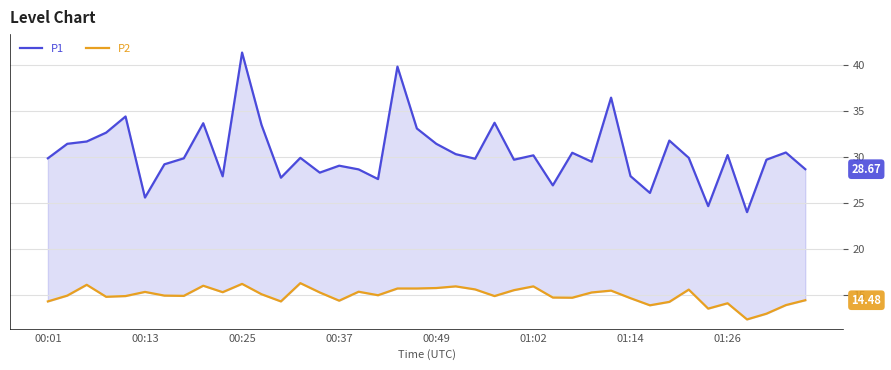

What is the minimum value shown in the chart?

12.4